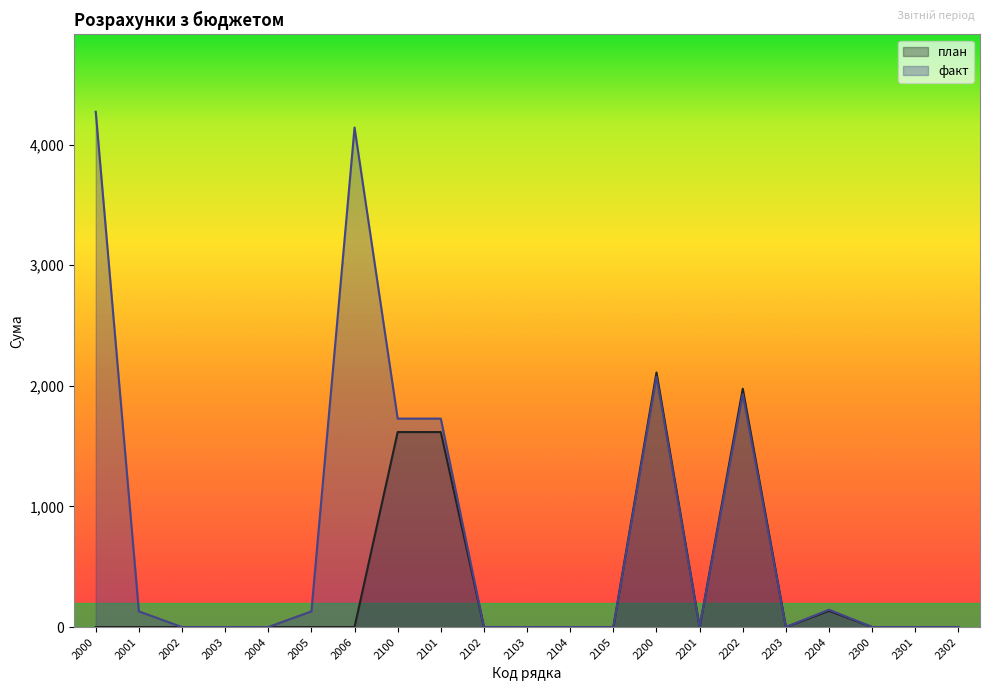

Which series has the largest range (max minus min)?

факт